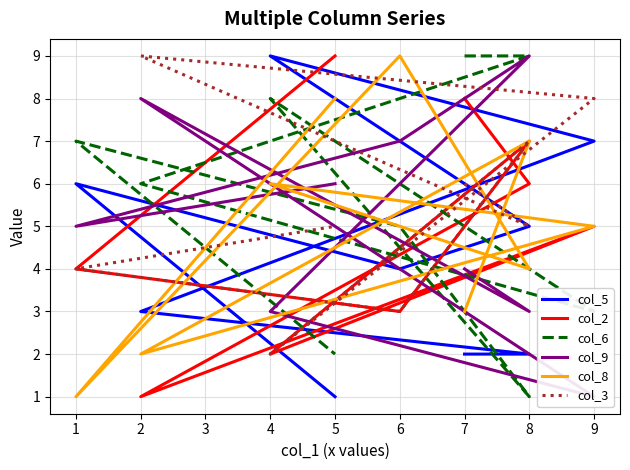

What is the greatest value displayed?

9